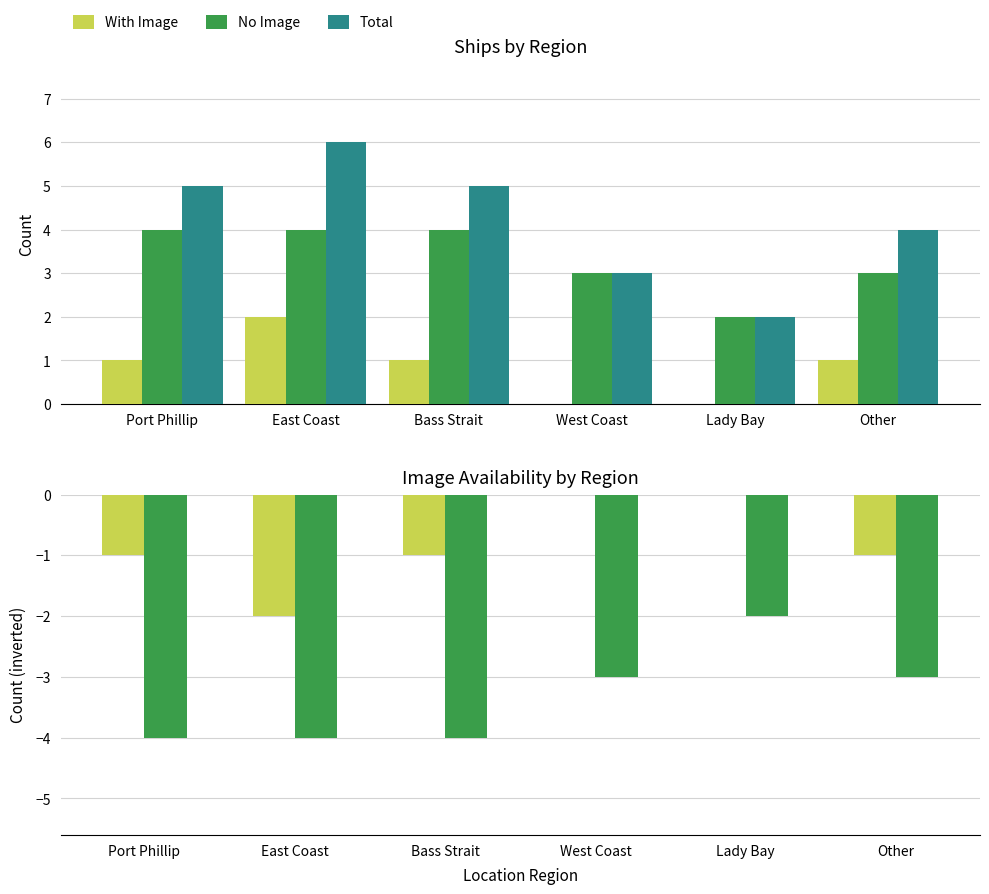

How many bars are there in each group?

3